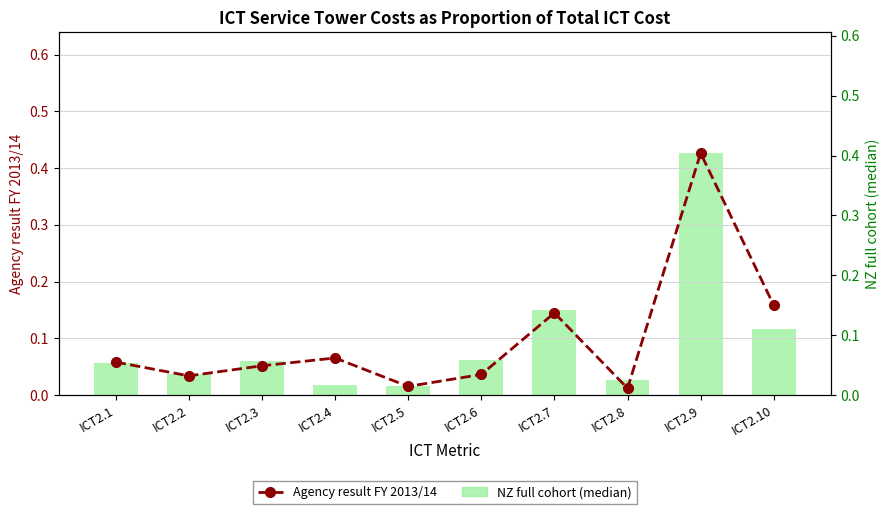

What is the maximum value for Agency result FY 2013/14?

0.4